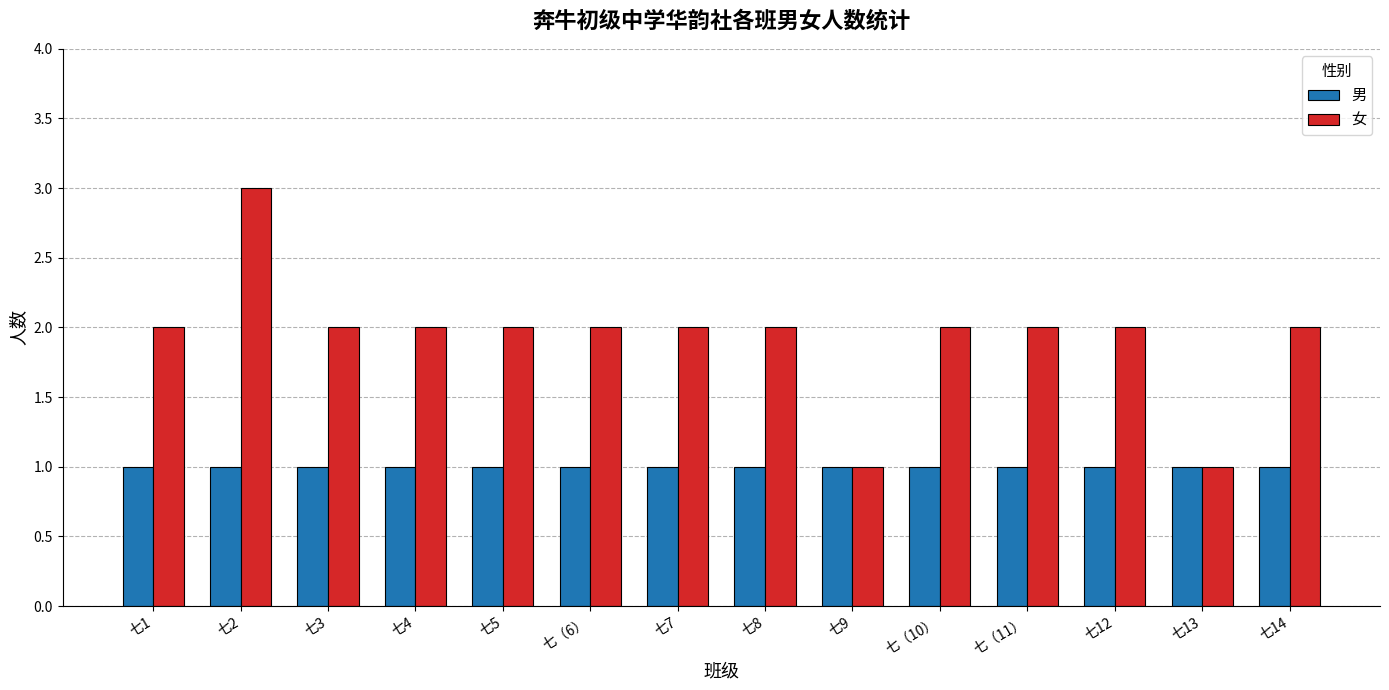

Reading left to right, what are all the values shown in this chart?

男: 1	1	1	1	1	1	1	1	1	1	1	1	1	1
女: 2	3	2	2	2	2	2	2	1	2	2	2	1	2